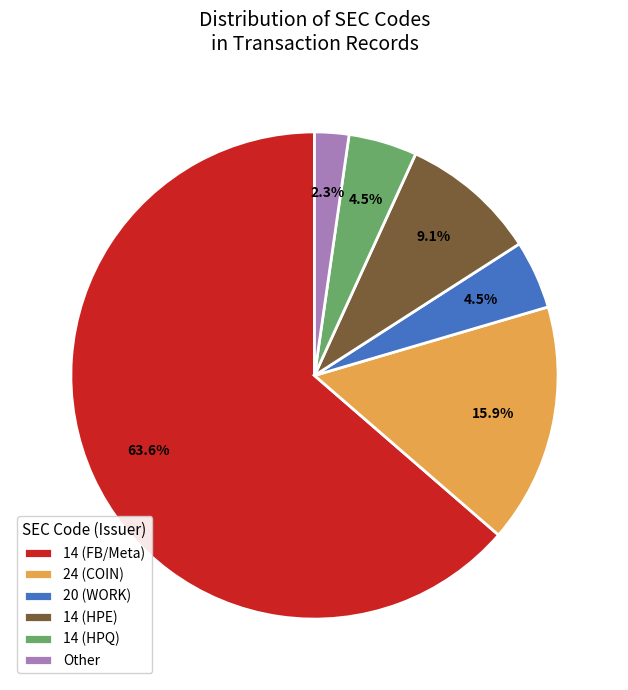

Approximately how many times larger is the value at 20 (WORK) compared to 24 (COIN)?

0.3